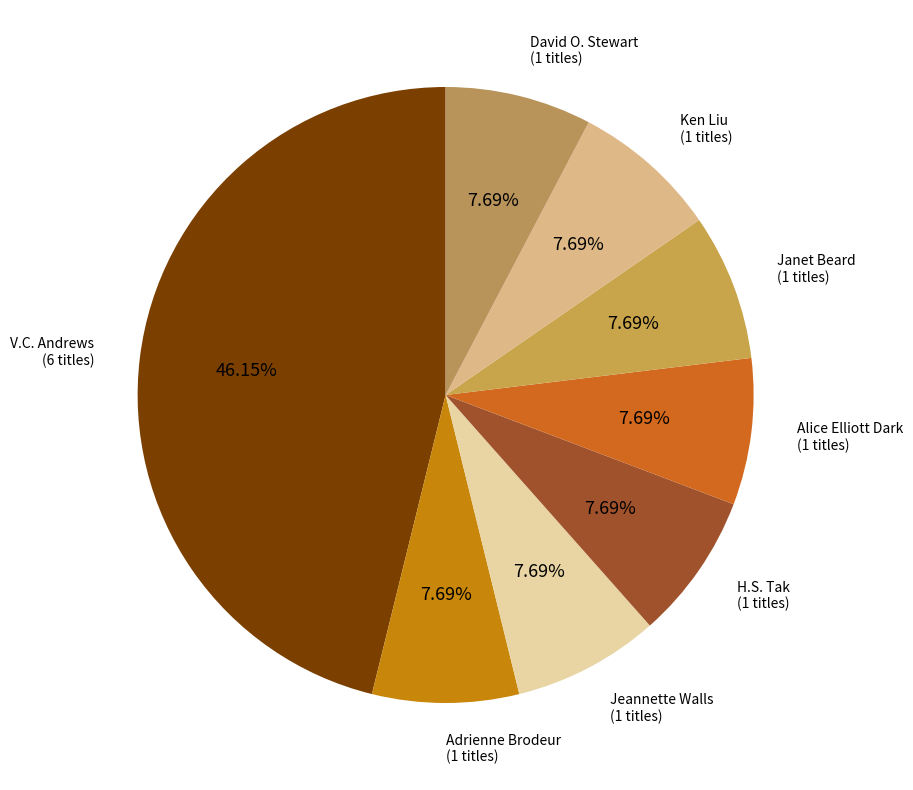

How many slices are in this pie chart?

8